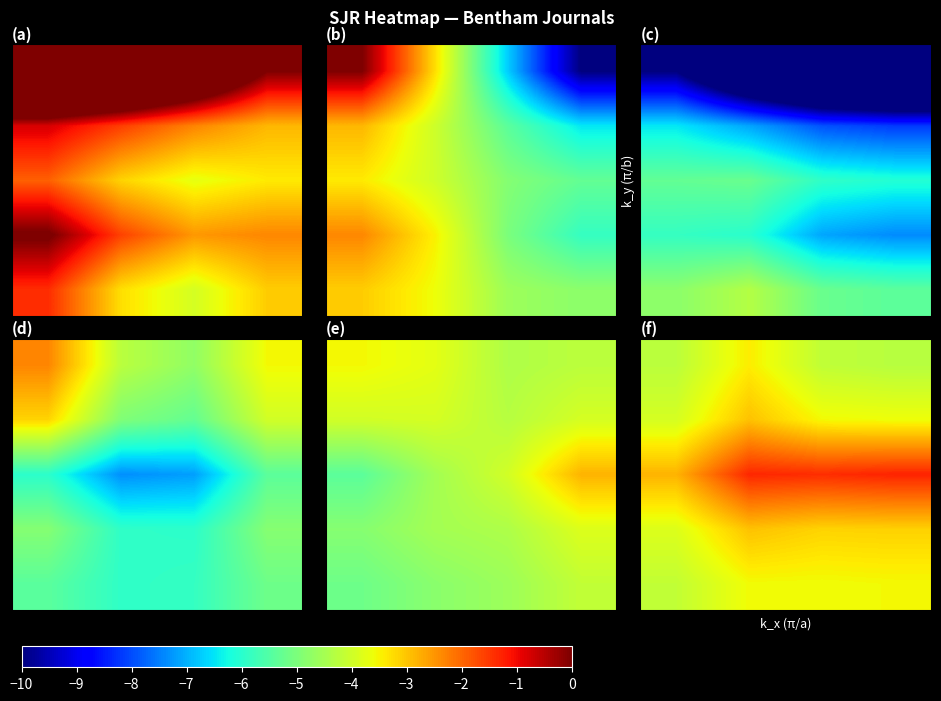

At how many categories does at least one series exceed -3?

4